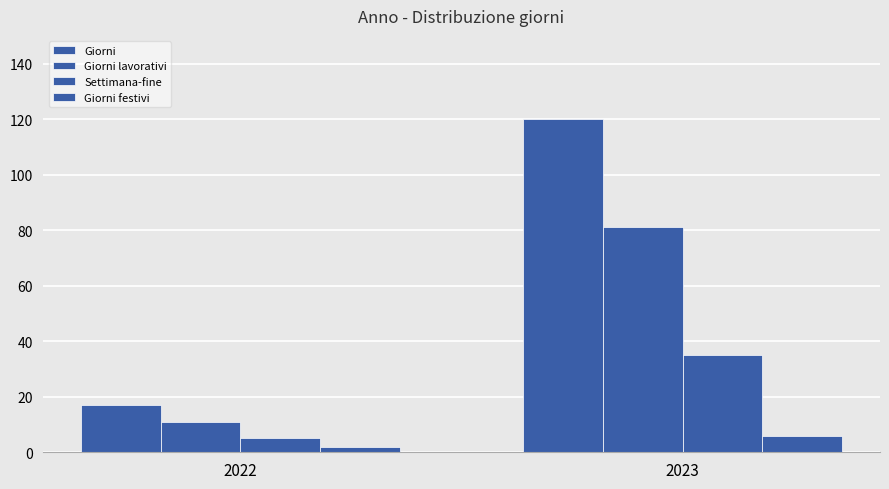

Are the bars grouped side by side (vs. stacked)?

Yes